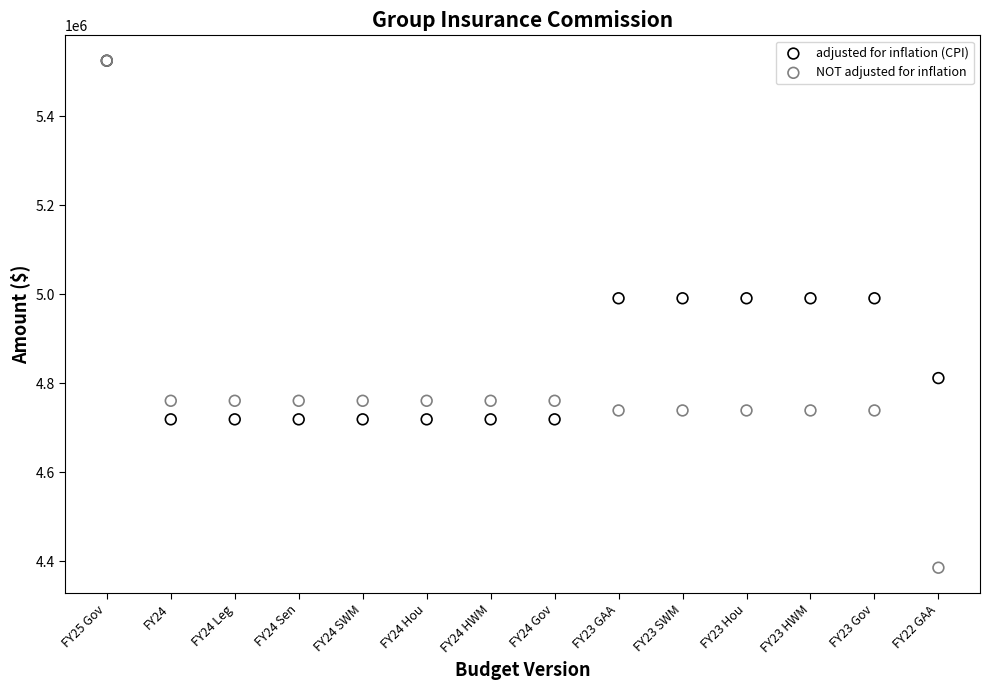

Which series has the widest spread of Y values?

NOT adjusted for inflation